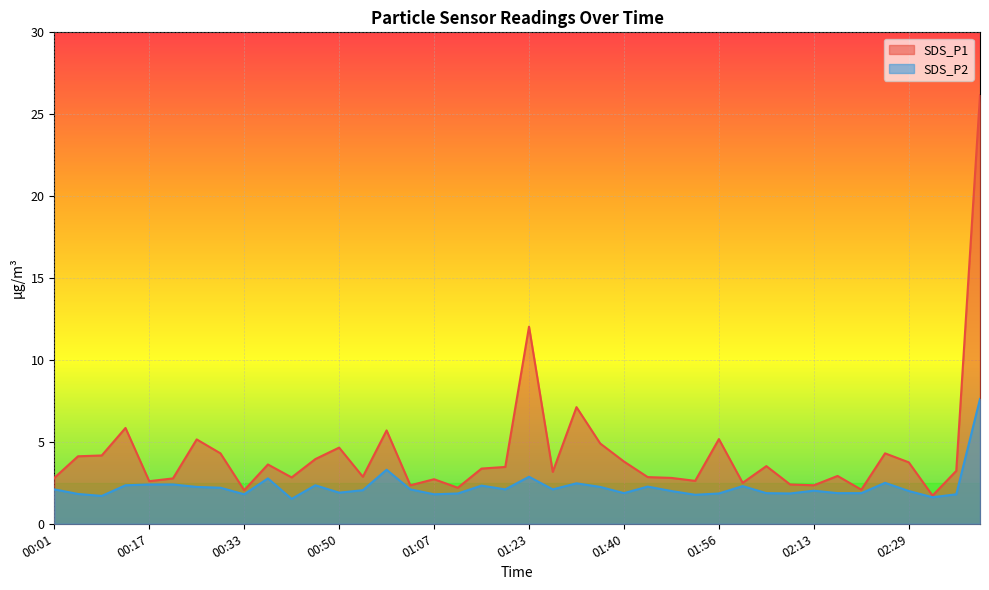

At 00:05, list the series in order from largest to smallest.

SDS_P1, SDS_P2